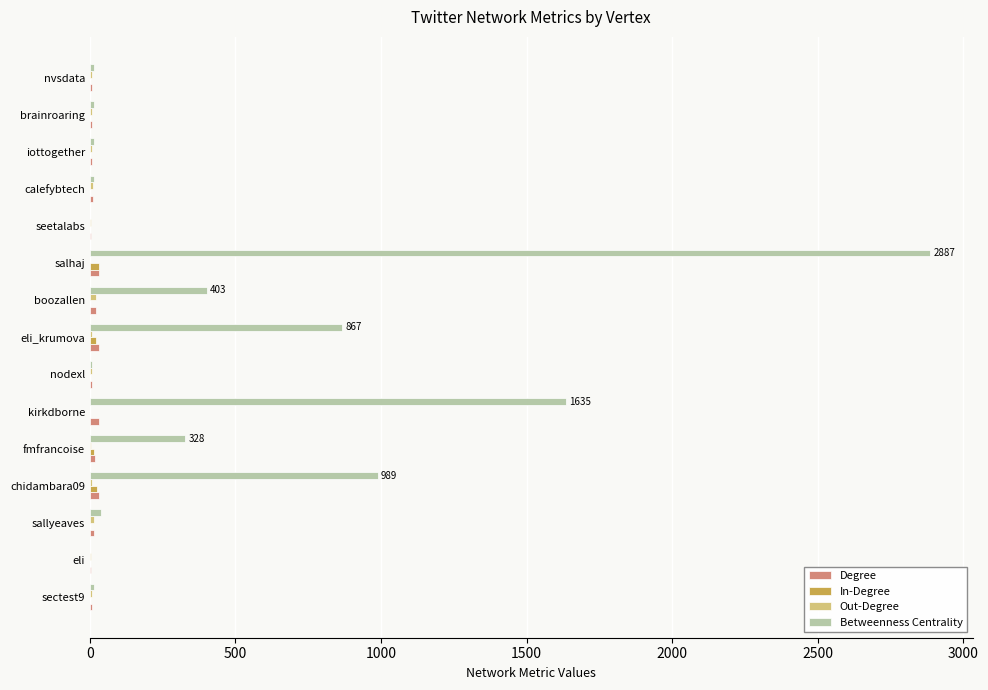

What is the maximum value shown in the chart?

2886.7